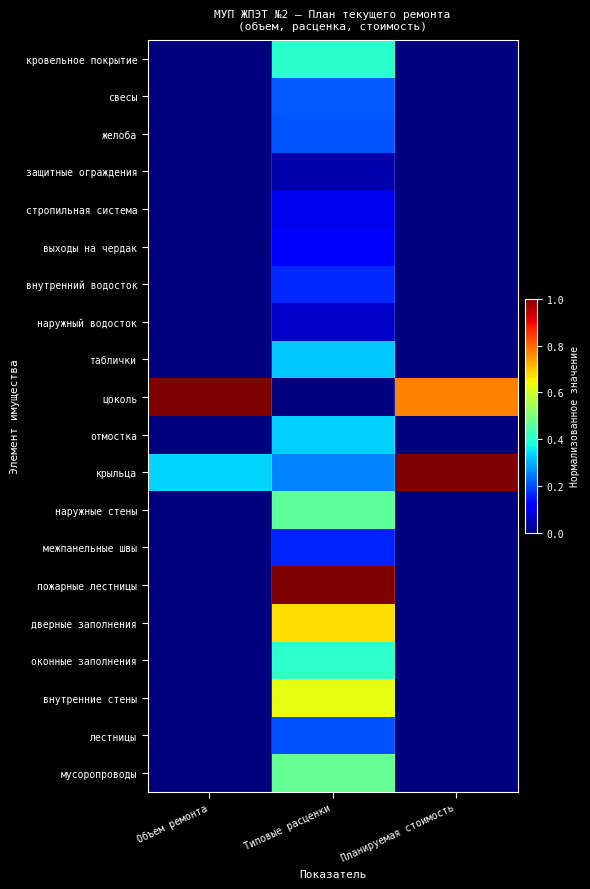

Reading left to right, extract all data points from this chart.

кровельное покрытие: Объем ремонта=0.0	Типовые расценки=0.4	Планируемая стоимость=0.0
свесы: Объем ремонта=0.0	Типовые расценки=0.2	Планируемая стоимость=0.0
желоба: Объем ремонта=0.0	Типовые расценки=0.2	Планируемая стоимость=0.0
защитные ограждения: Объем ремонта=0.0	Типовые расценки=0.0	Планируемая стоимость=0.0
стропильная система: Объем ремонта=0.0	Типовые расценки=0.1	Планируемая стоимость=0.0
выходы на чердак: Объем ремонта=0.0	Типовые расценки=0.1	Планируемая стоимость=0.0
внутренний водосток: Объем ремонта=0.0	Типовые расценки=0.2	Планируемая стоимость=0.0
наружный водосток: Объем ремонта=0.0	Типовые расценки=0.1	Планируемая стоимость=0.0
таблички: Объем ремонта=0.0	Типовые расценки=0.3	Планируемая стоимость=0.0
цоколь: Объем ремонта=1.0	Типовые расценки=0.0	Планируемая стоимость=0.8
отмостка: Объем ремонта=0.0	Типовые расценки=0.3	Планируемая стоимость=0.0
крыльца: Объем ремонта=0.3	Типовые расценки=0.3	Планируемая стоимость=1.0
наружные стены: Объем ремонта=0.0	Типовые расценки=0.5	Планируемая стоимость=0.0
межпанельные швы: Объем ремонта=0.0	Типовые расценки=0.2	Планируемая стоимость=0.0
пожарные лестницы: Объем ремонта=0.0	Типовые расценки=1.0	Планируемая стоимость=0.0
дверные заполнения: Объем ремонта=0.0	Типовые расценки=0.7	Планируемая стоимость=0.0
оконные заполнения: Объем ремонта=0.0	Типовые расценки=0.4	Планируемая стоимость=0.0
внутренние стены: Объем ремонта=0.0	Типовые расценки=0.6	Планируемая стоимость=0.0
лестницы: Объем ремонта=0.0	Типовые расценки=0.2	Планируемая стоимость=0.0
мусоропроводы: Объем ремонта=0.0	Типовые расценки=0.5	Планируемая стоимость=0.0